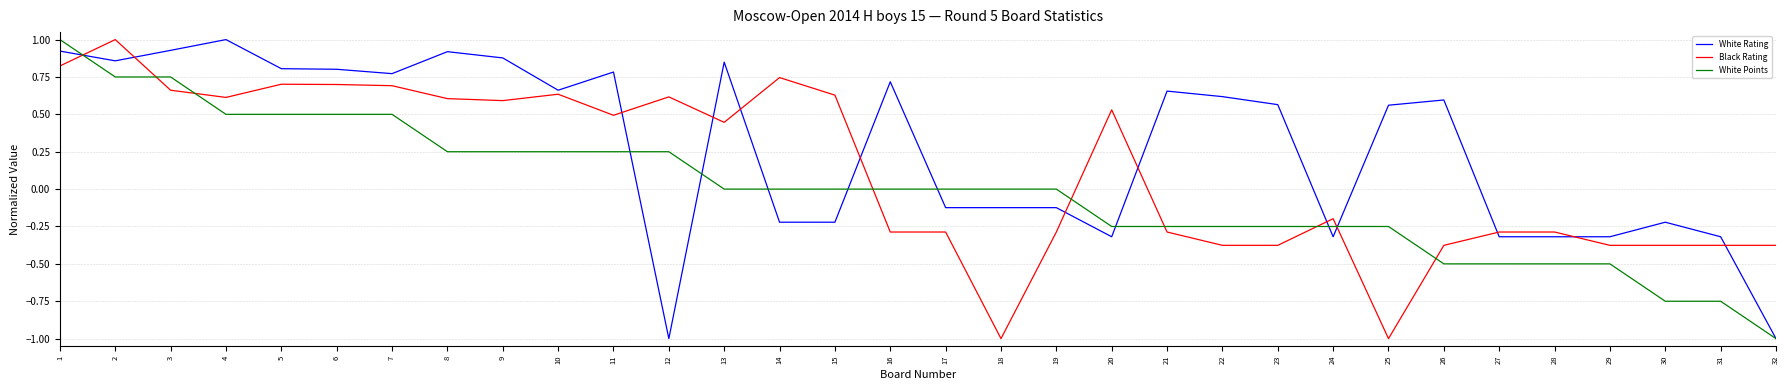

Between 4 and 13, which series saw the biggest shift?

White Points